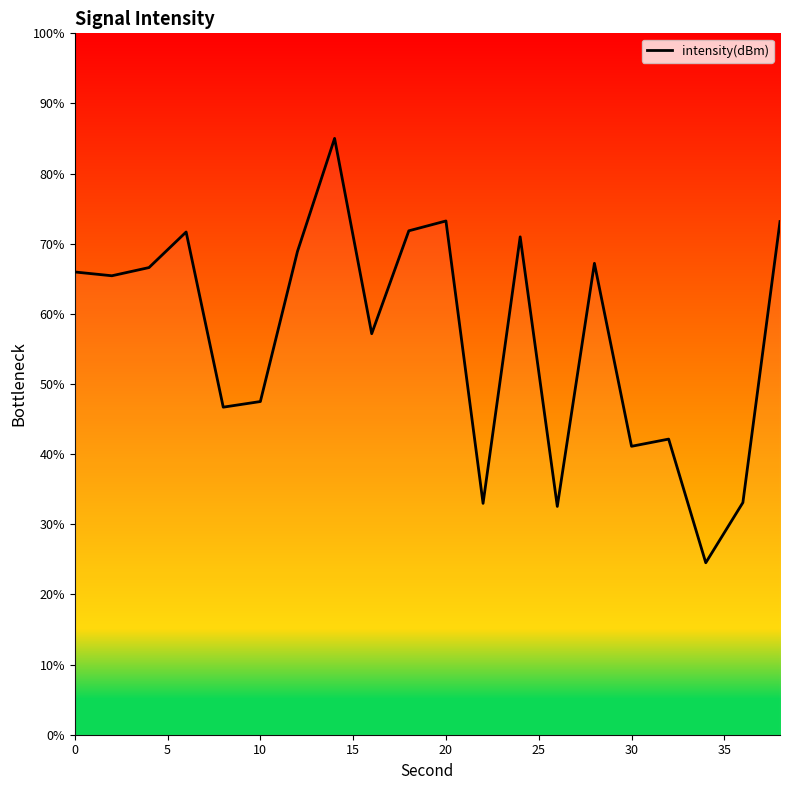

What is the smallest value displayed?

24.5